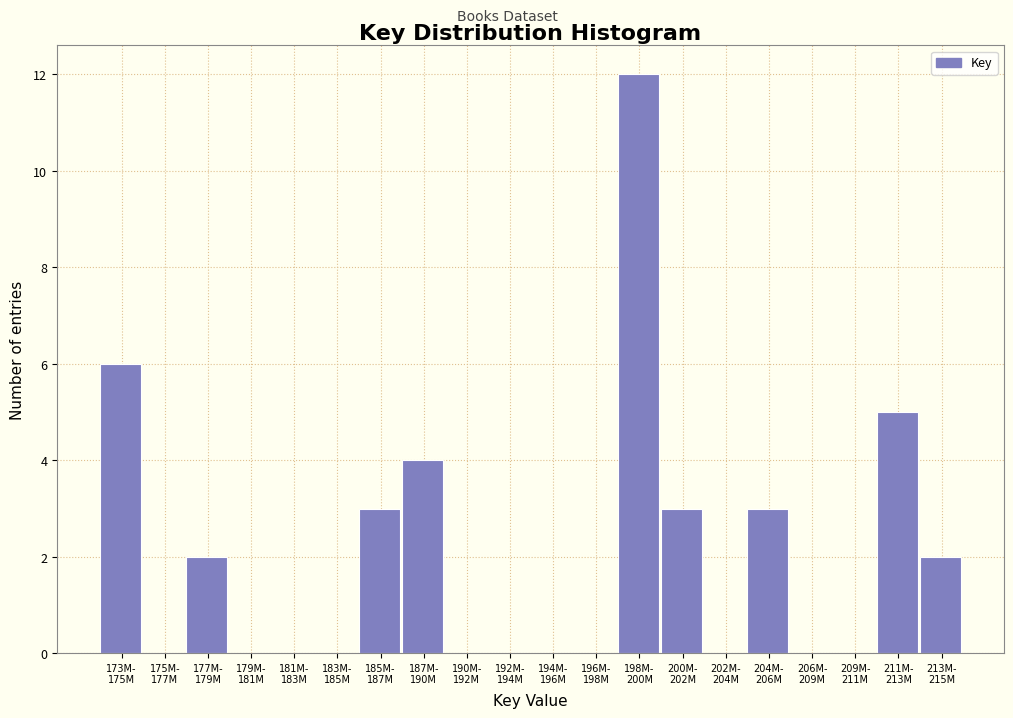

What is the greatest value displayed?

12